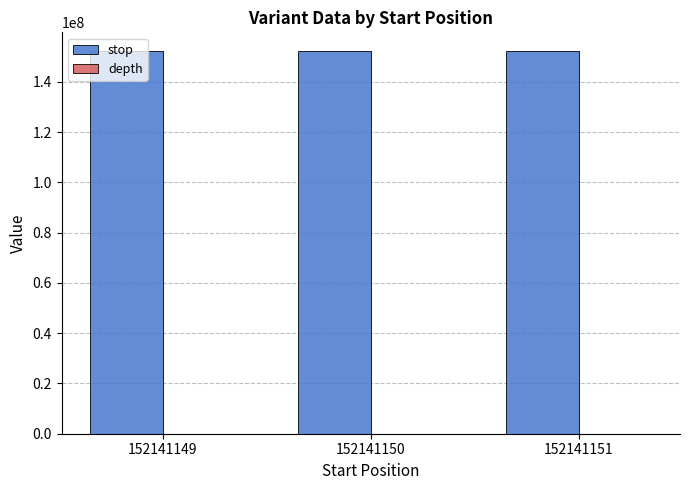

Which series has the largest total across all categories?

stop